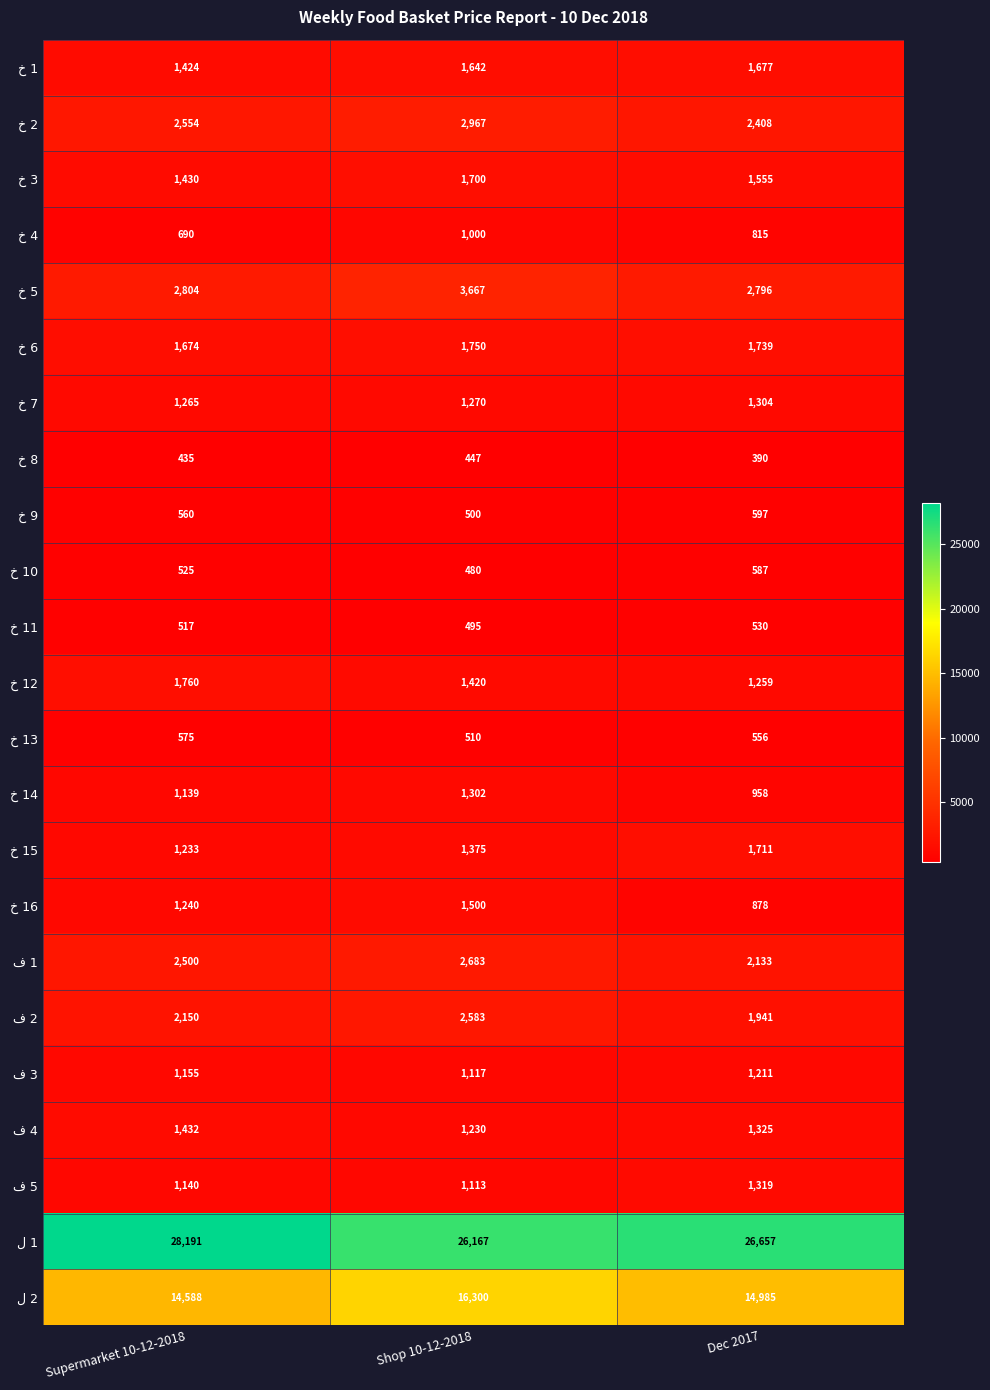

What is the difference between the highest and lowest values at Supermarket 10-12-2018?

27756